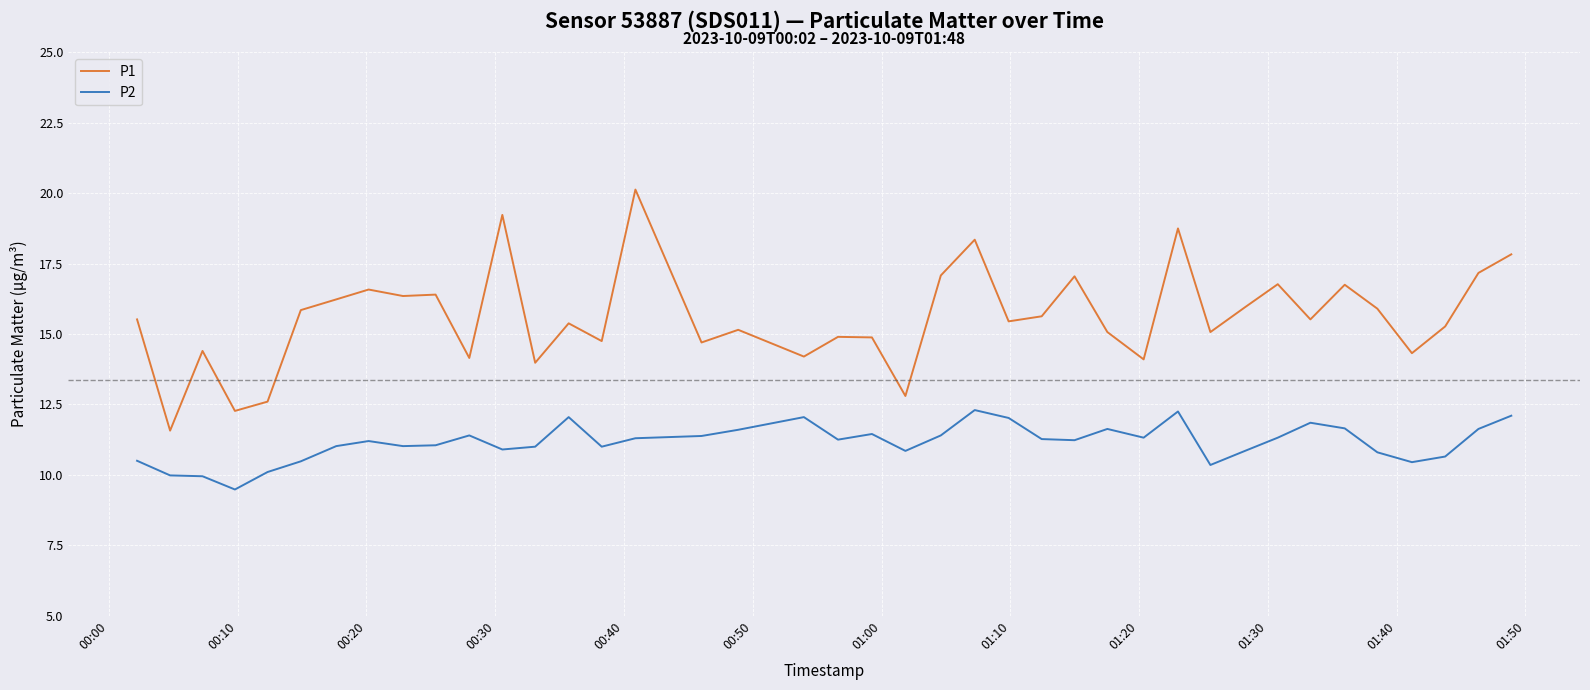

What is the maximum value for P2?

12.3